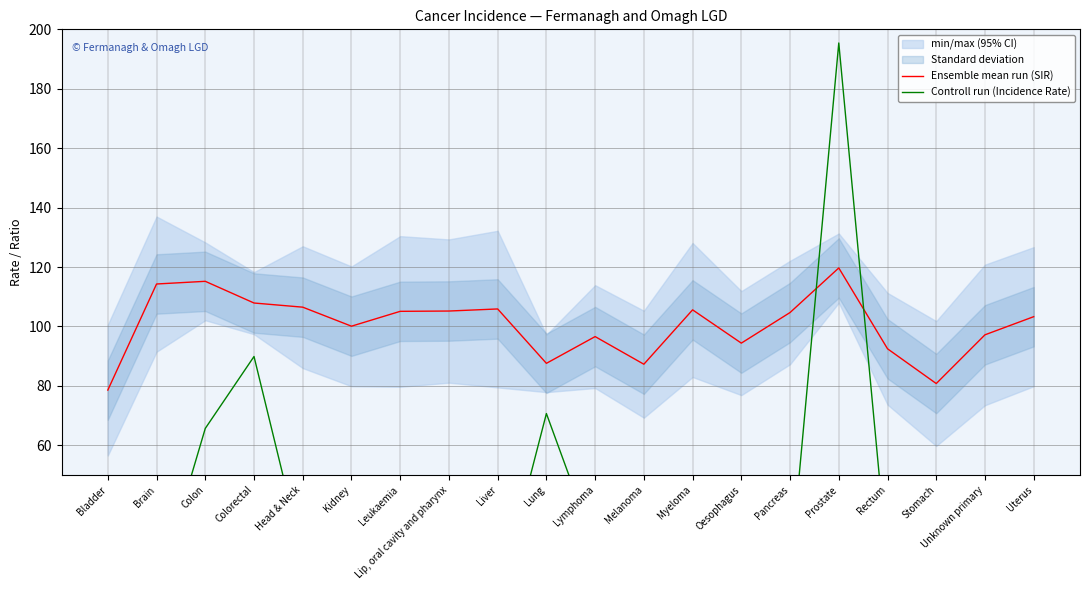

Rank the series by their maximum value, from lowest to highest.

Ensemble mean run (SIR), Controll run (Incidence Rate)